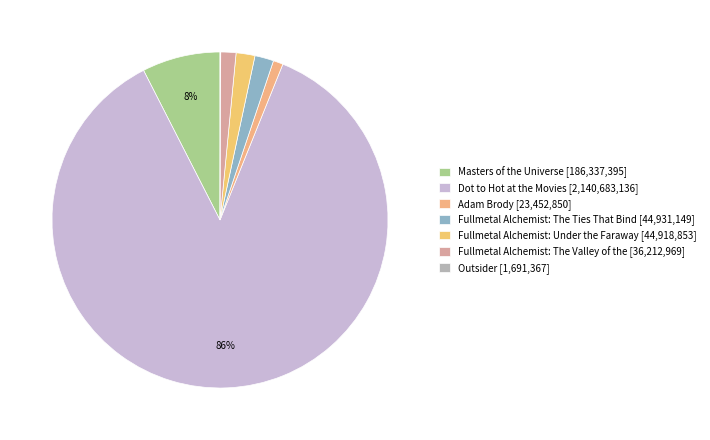

What is the majority slice?

Dot to Hot at the Movies